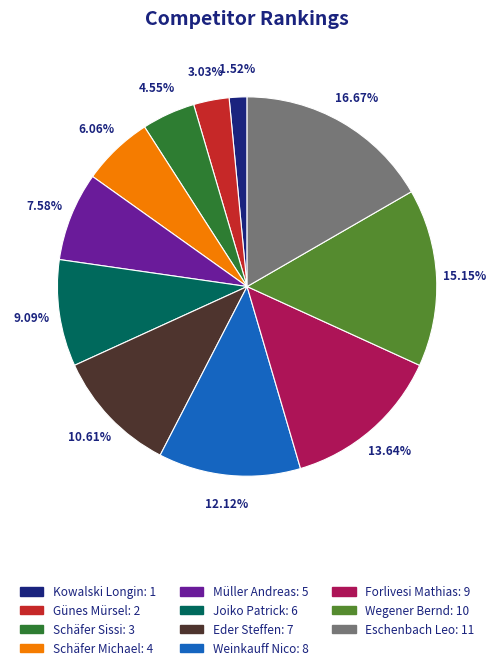

What percentage do Schäfer Michael and Schäfer Sissi together represent?

10.6%